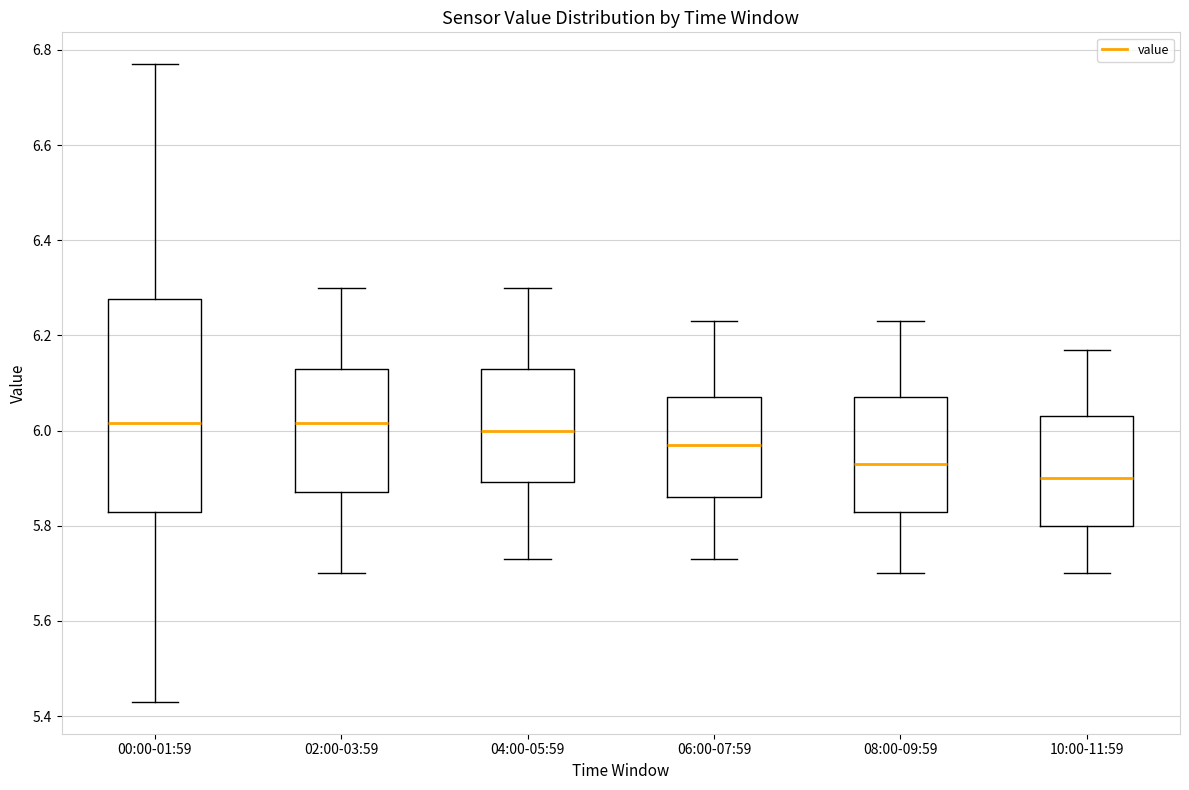

Which box is the tallest, from its lower edge to its upper edge?

00:00-01:59